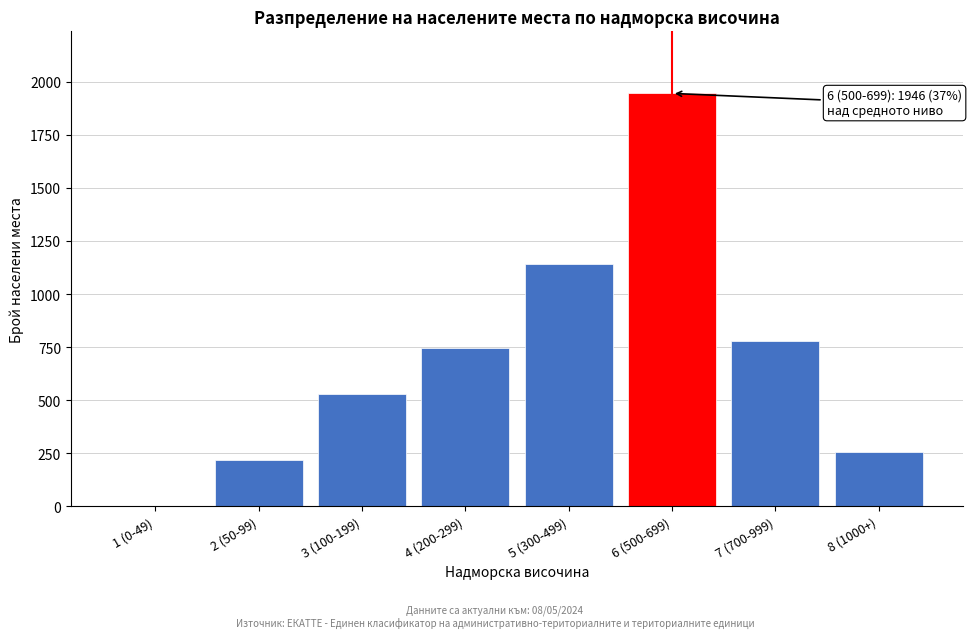

Reading left to right, list all the values displayed in this chart.

1 (0-49)=0	2 (50-99)=219	3 (100-199)=531	4 (200-299)=748	5 (300-499)=1143	6 (500-699)=1946	7 (700-999)=778	8 (1000+)=254